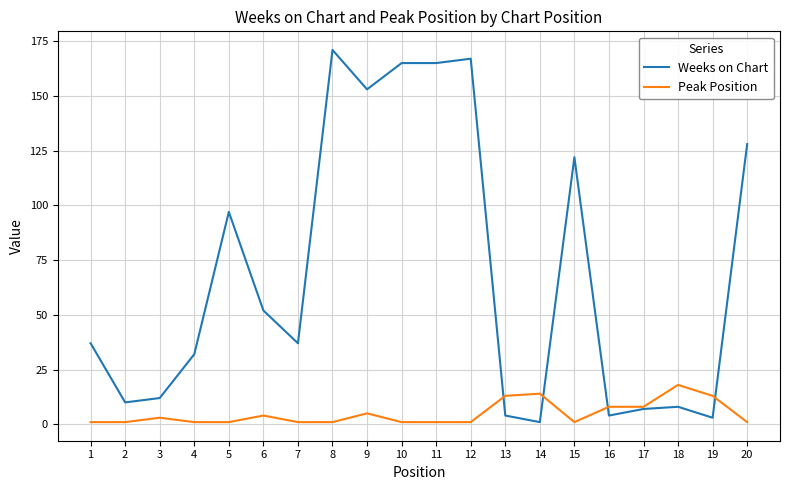

Is the value of Peak Position at 18 greater than the value of Weeks on Chart at 10?

No